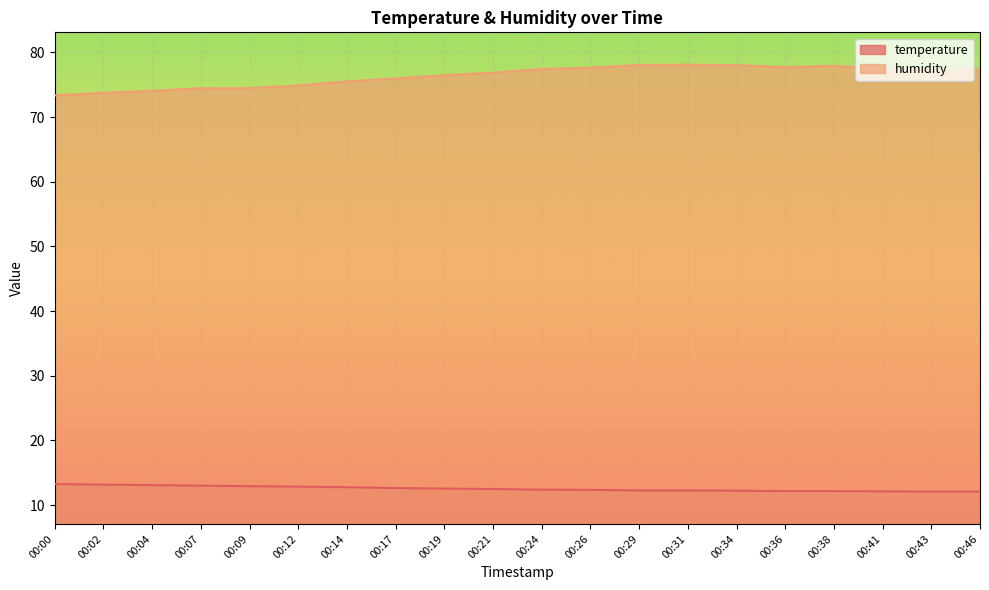

At which category is the sum across all series the highest?

00:31